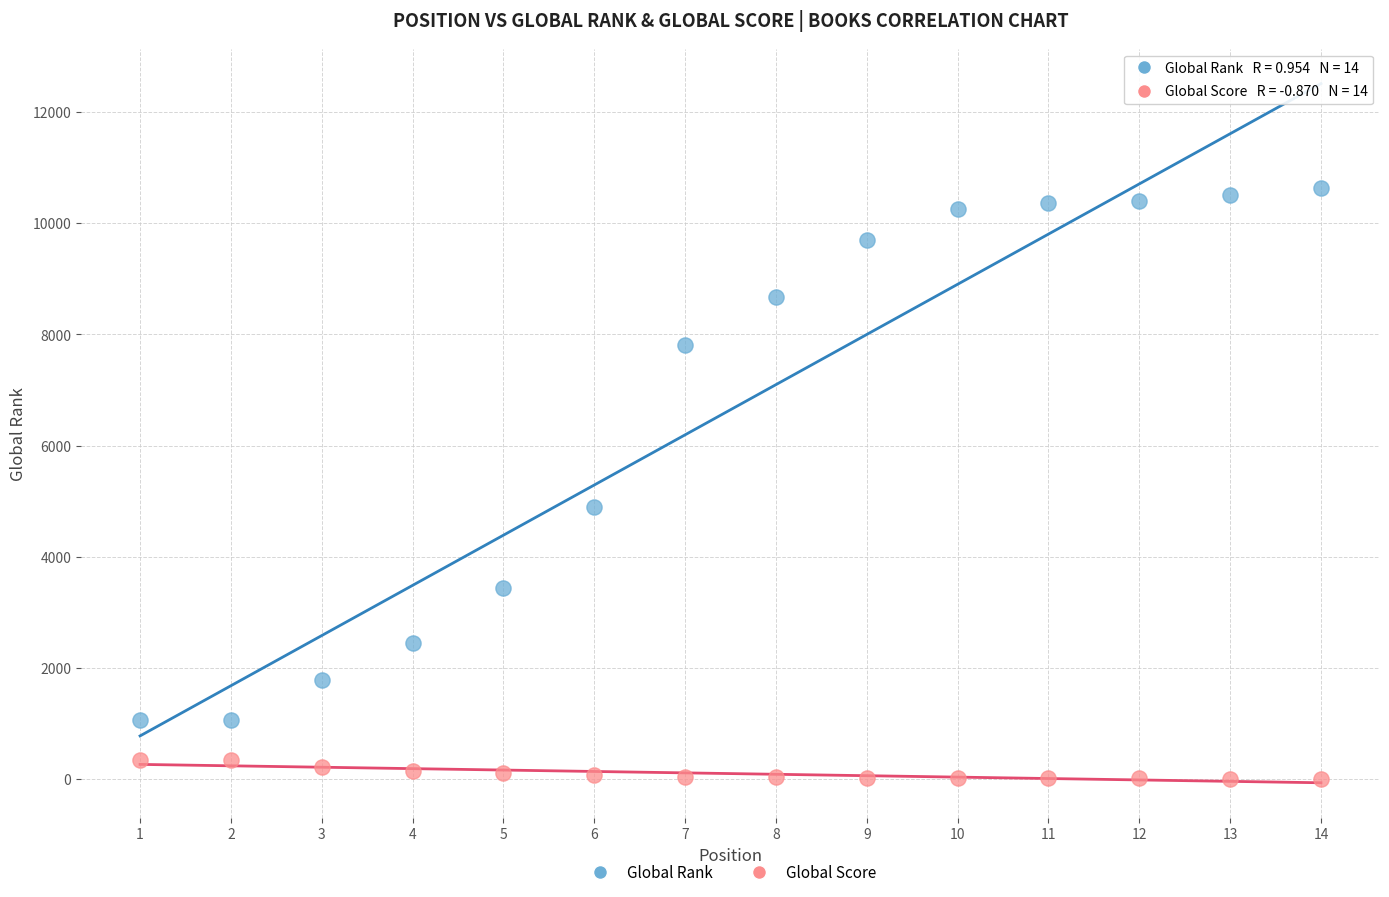

What are all the series names shown in the legend?

Global Rank, Global Score